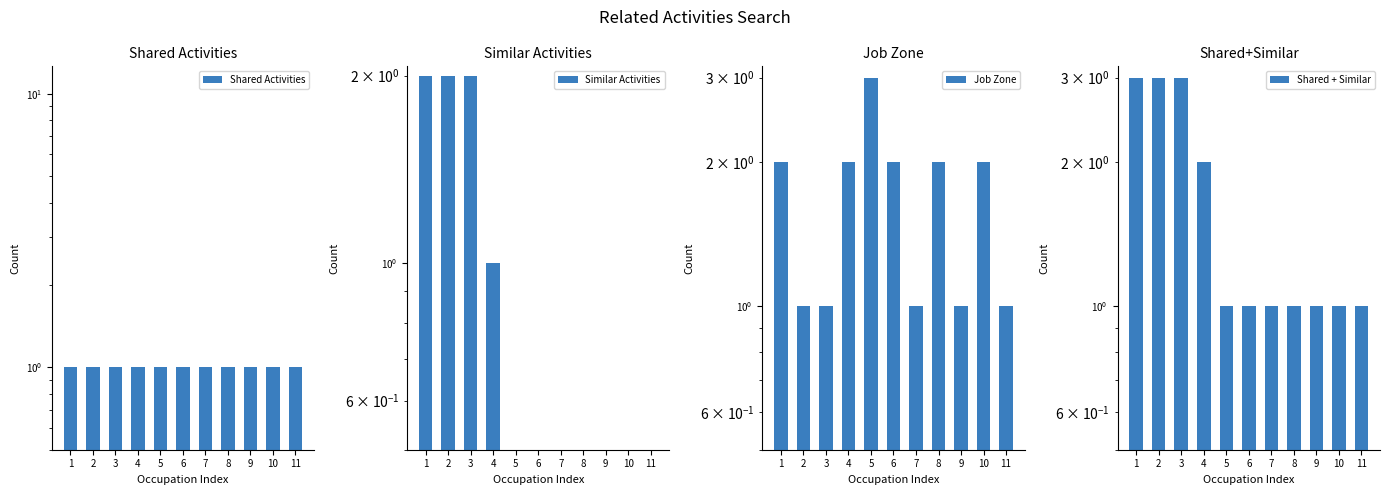

Between 1 and 7, which series saw the biggest shift?

Similar Activities